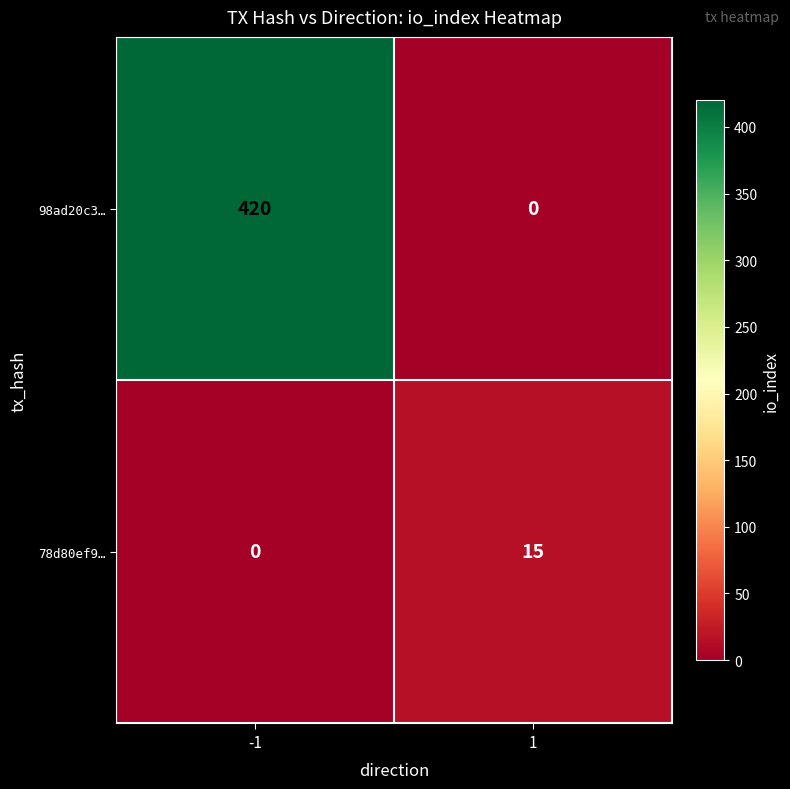

What is the difference between the highest and lowest values at 1?

15